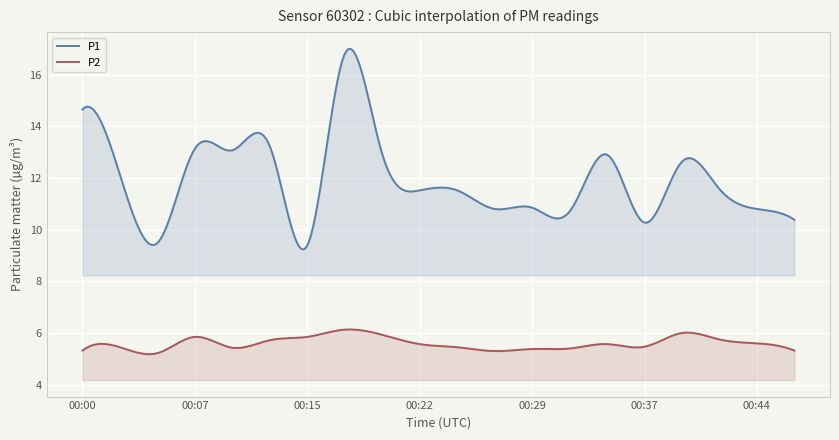

How many lines are shown in the chart?

2